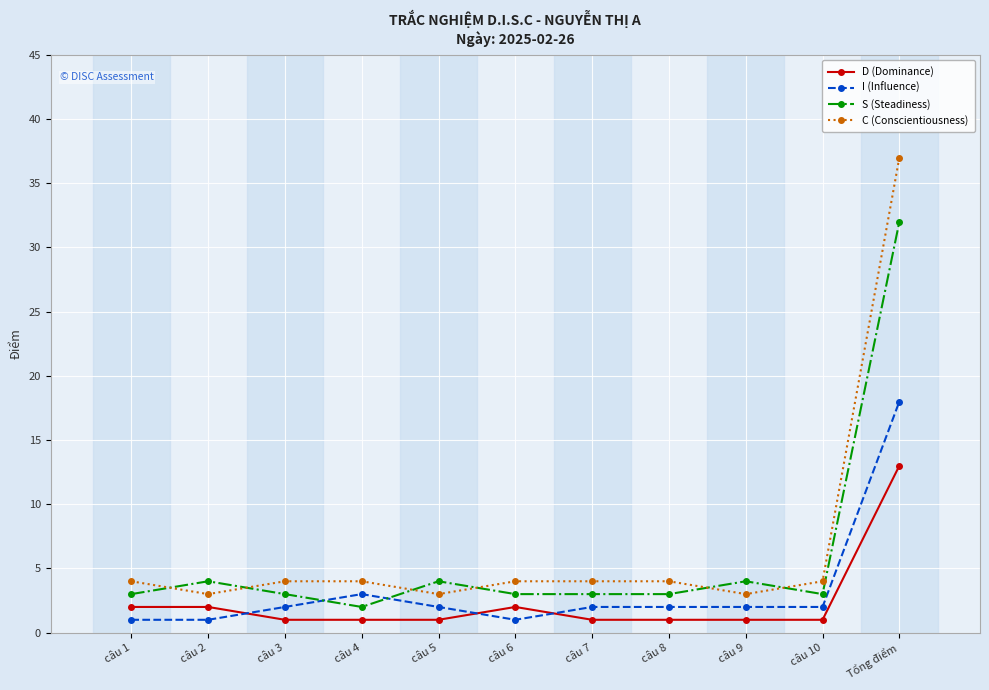

Rank the series at Tổng điểm from lowest to highest value.

D (Dominance), I (Influence), S (Steadiness), C (Conscientiousness)